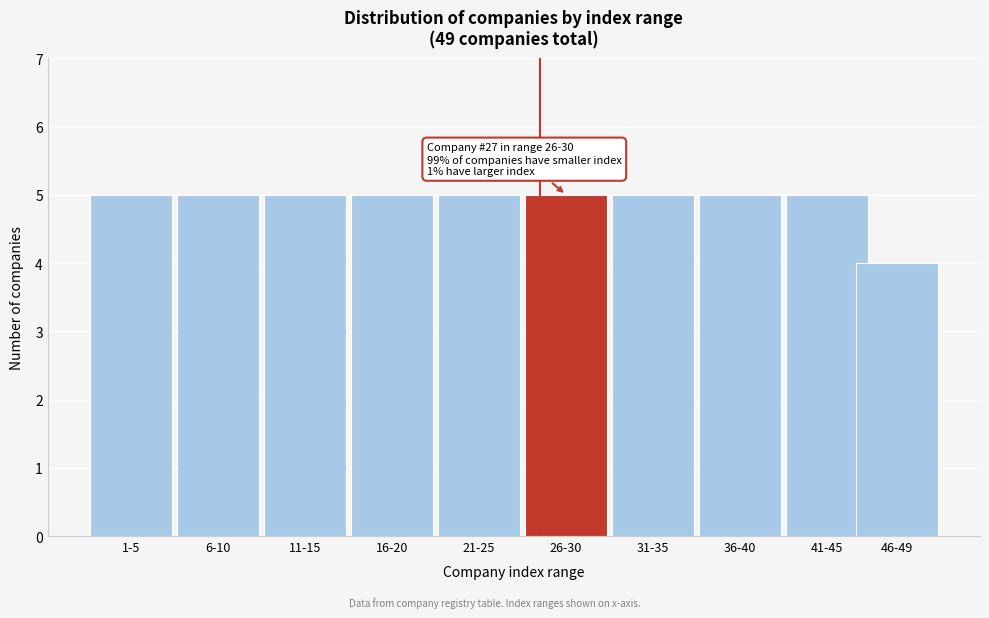

Reading left to right, extract all data points from this chart.

1-5=5	6-10=5	11-15=5	16-20=5	21-25=5	26-30=5	31-35=5	36-40=5	41-45=5	46-49=4